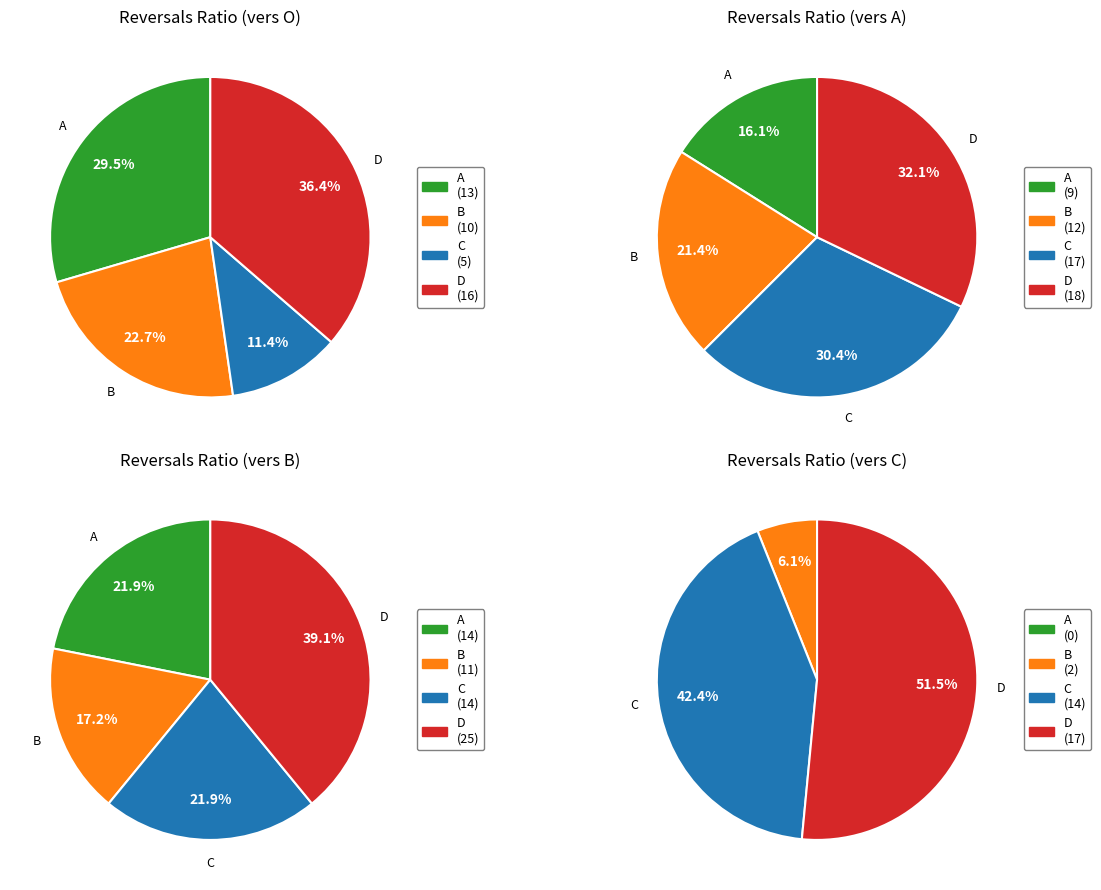

Rank the series at A from highest to lowest value.

B, O, A, C